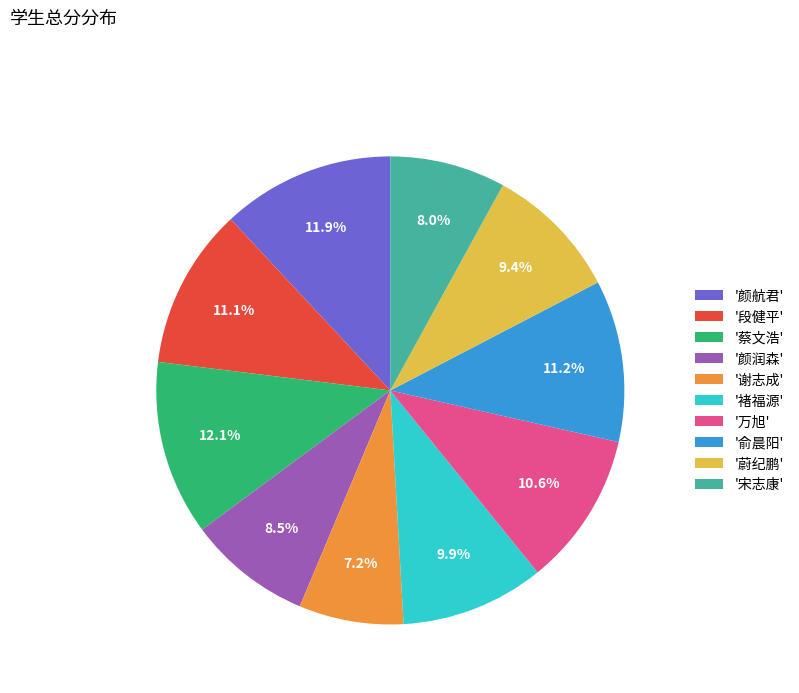

Which category has the smallest portion of the pie?

'谢志成'